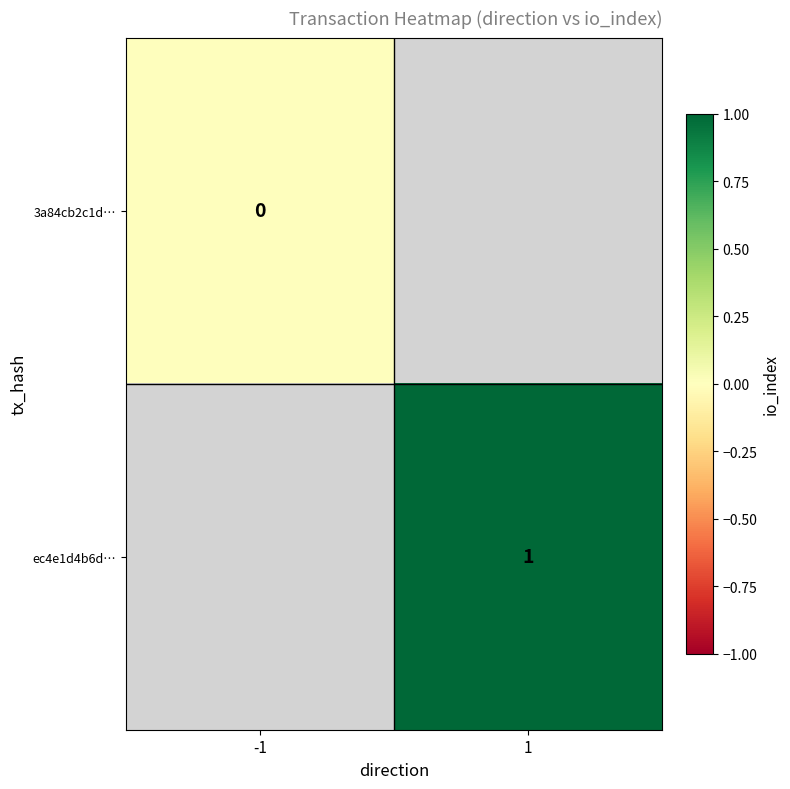

At how many categories does at least one series exceed 0?

1